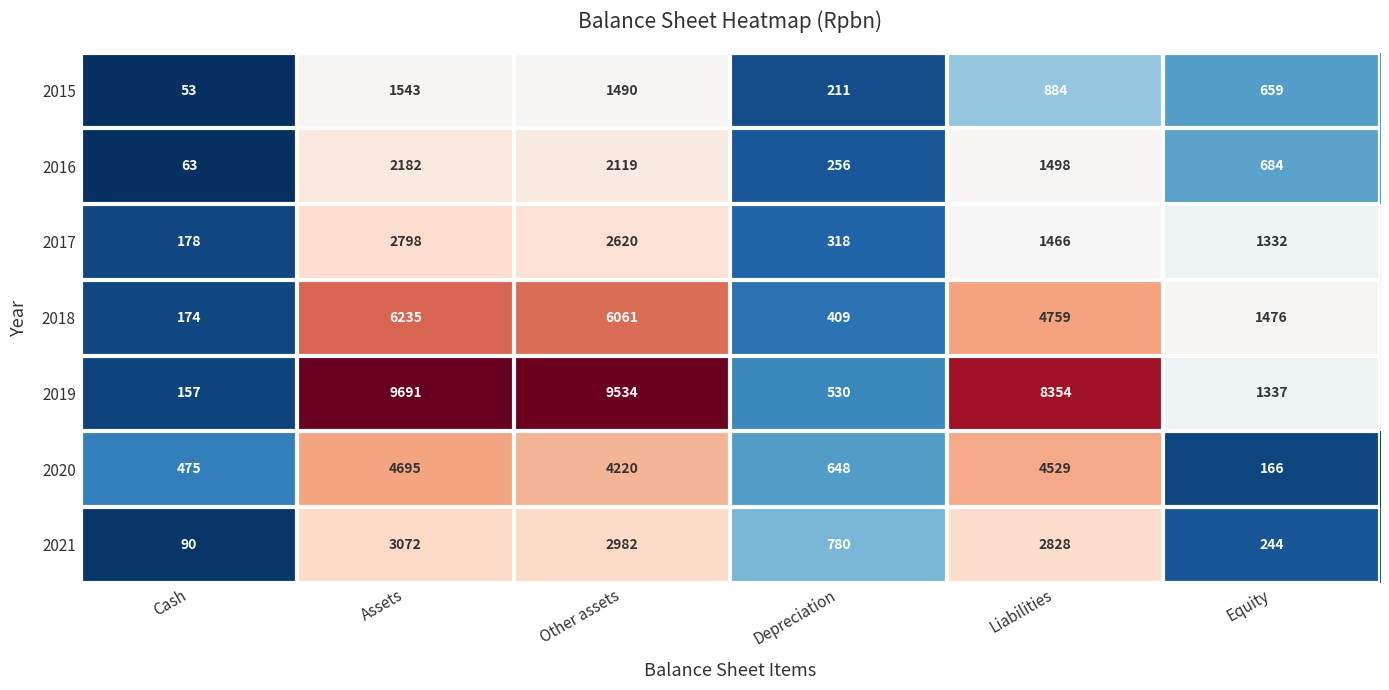

How many series are shown in this chart?

7